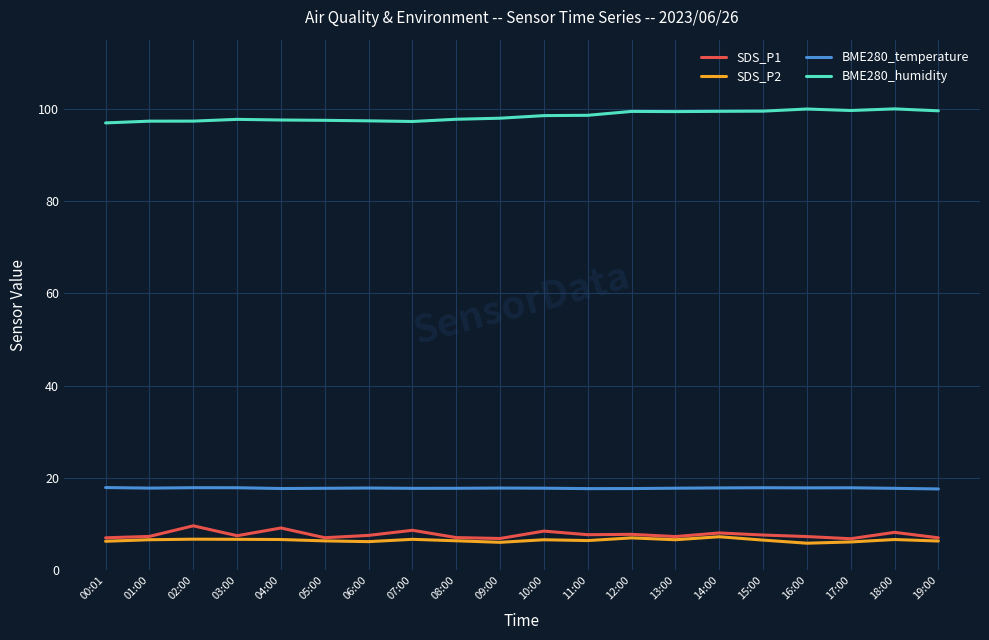

The value of BME280_humidity at 06:00 is 44.5. True or false?

False